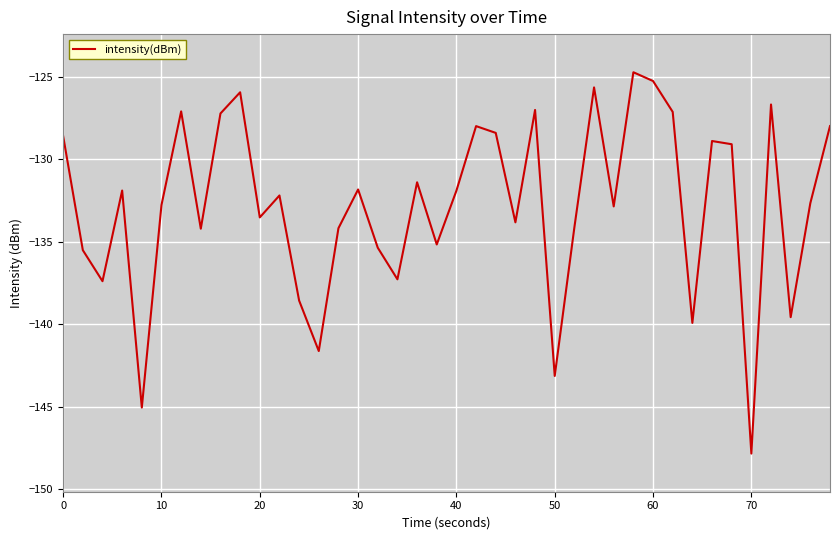

What is the greatest value displayed?

-124.7